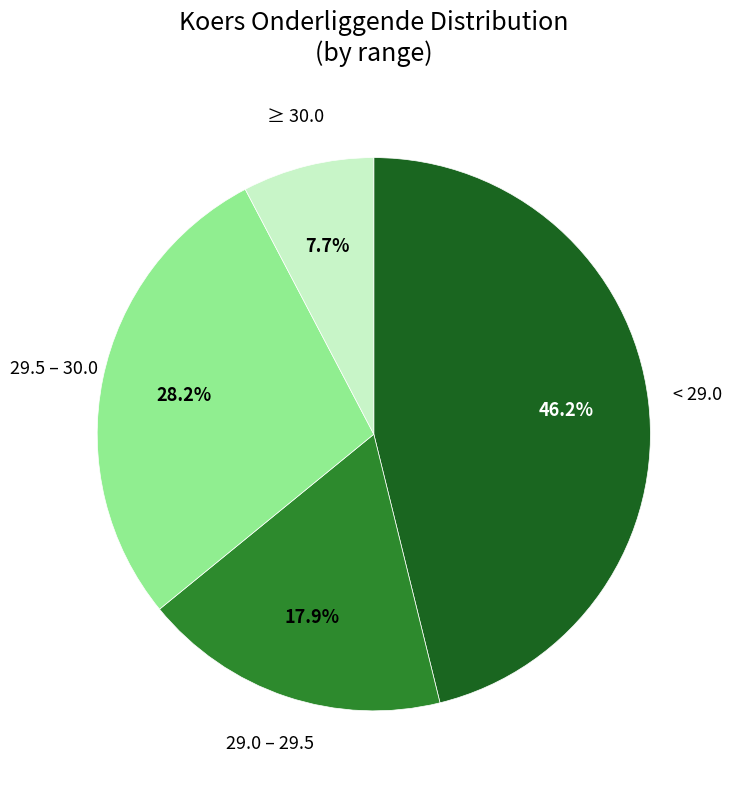

Rank the categories by value from highest to lowest.

< 29.0, 29.5 – 30.0, 29.0 – 29.5, ≥ 30.0